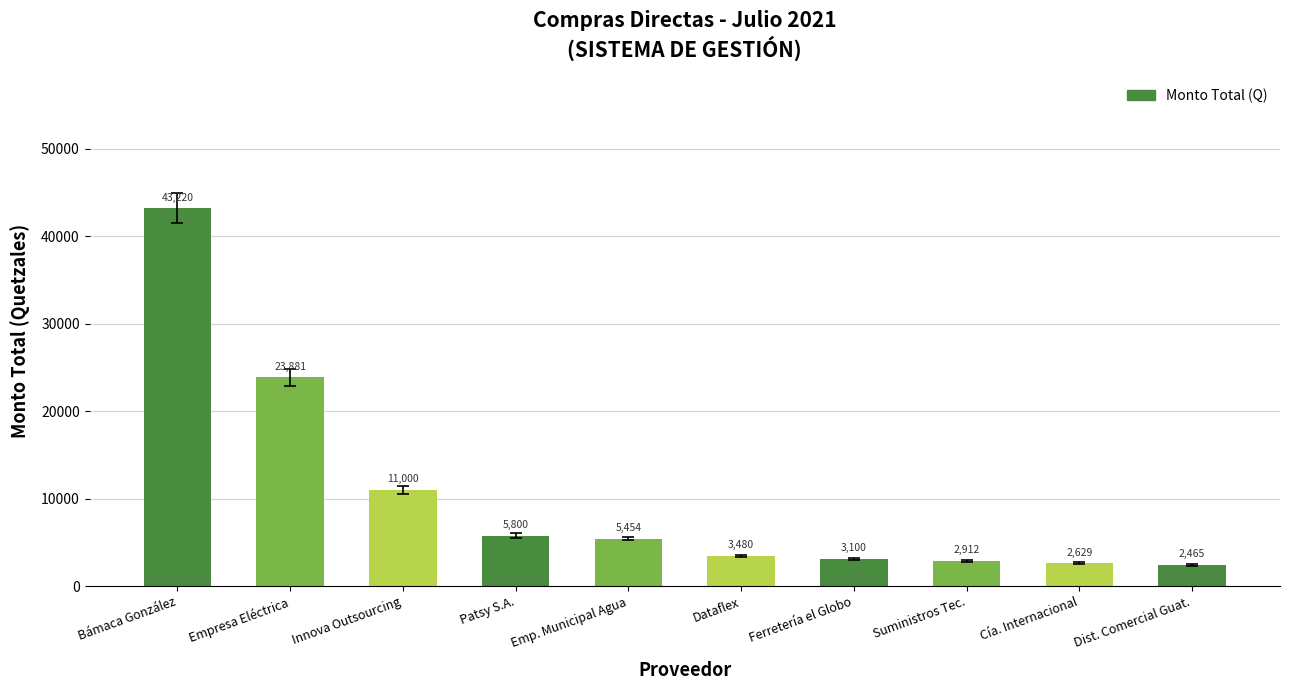

How many bars are there in total?

10